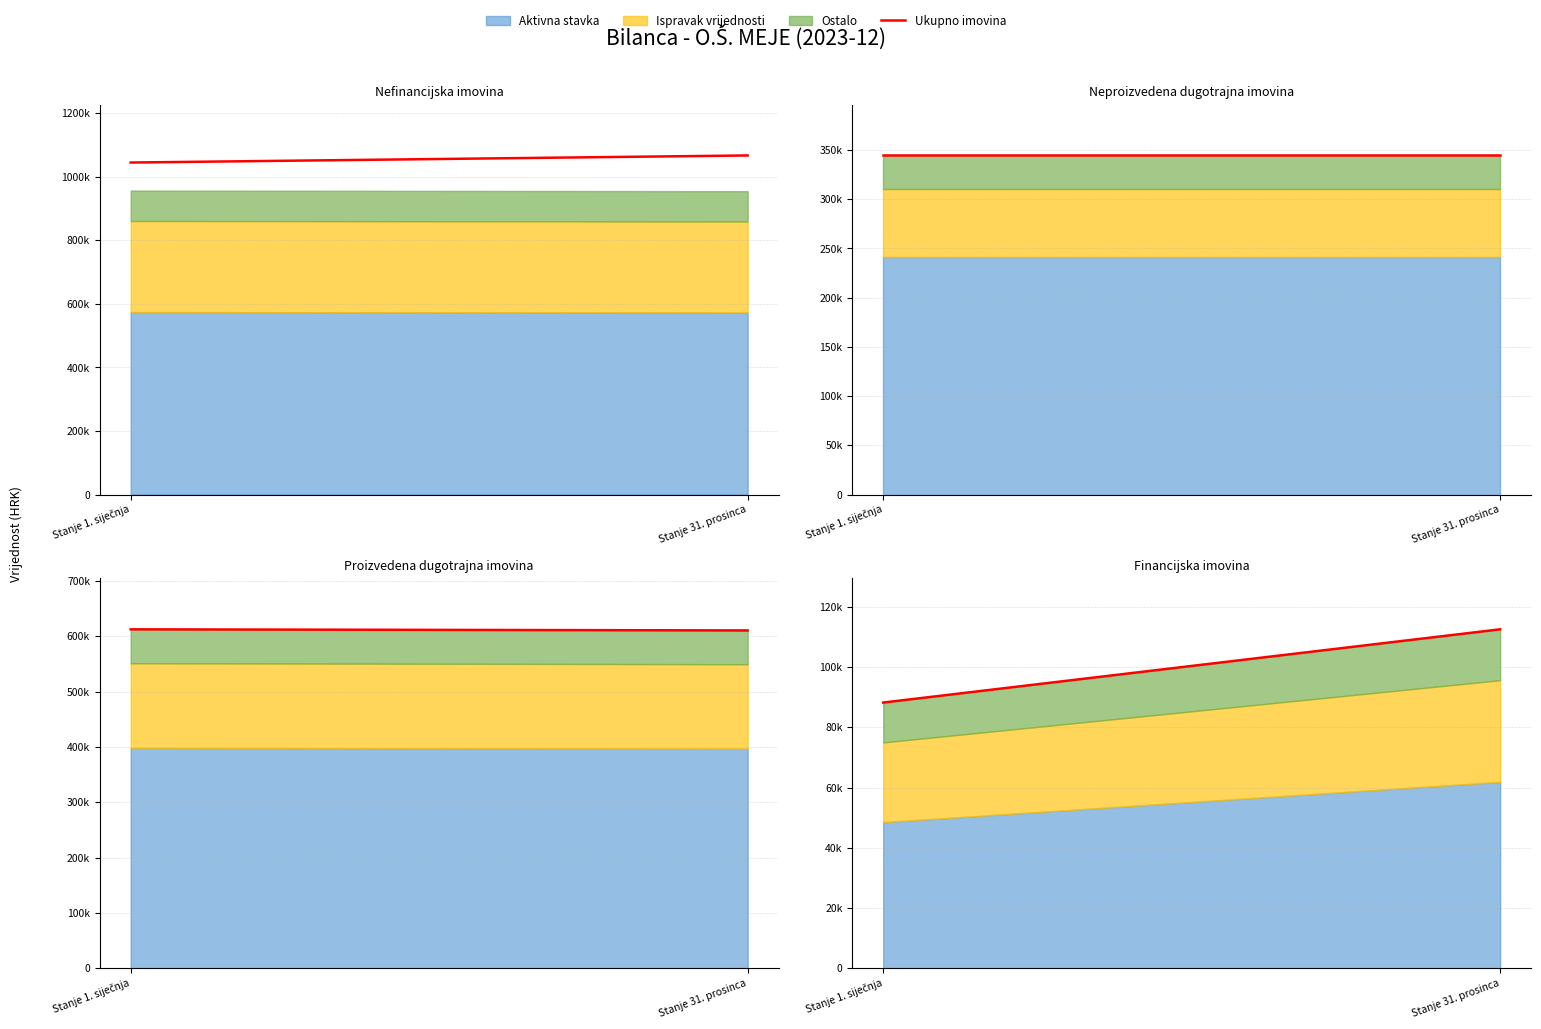

Rank the categories by value from highest to lowest.

Stanje 31. prosinca, Stanje 1. siječnja